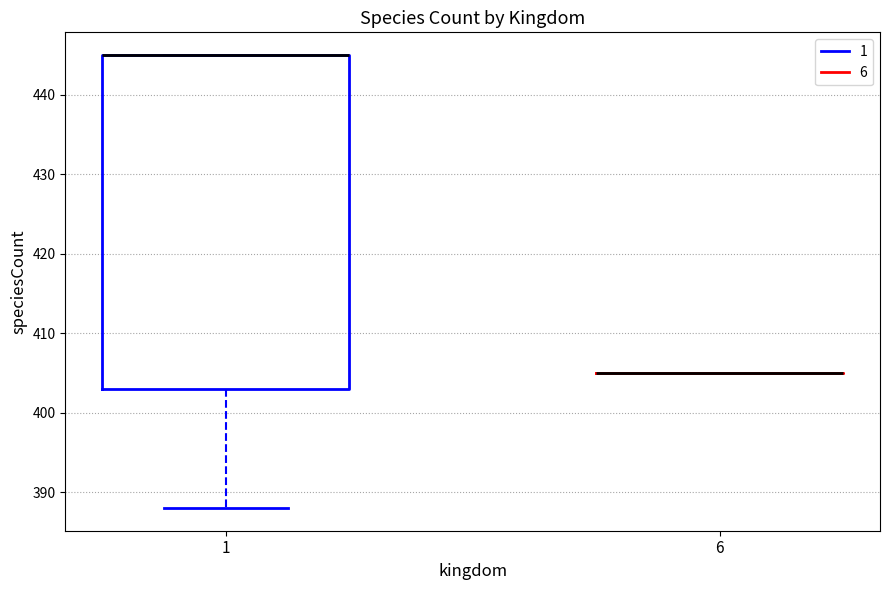

Reading left to right, read every box against the y-axis: the position of its median line, the range the box covers, and the ends of its whiskers. The values are not printed on the chart, so give them approximately, as read against the axis.

1: median 445 (drawn on the box's upper edge), box 403 to 445, whiskers 388 to 445
6: box collapsed to a line at 405, whiskers 405 to 405